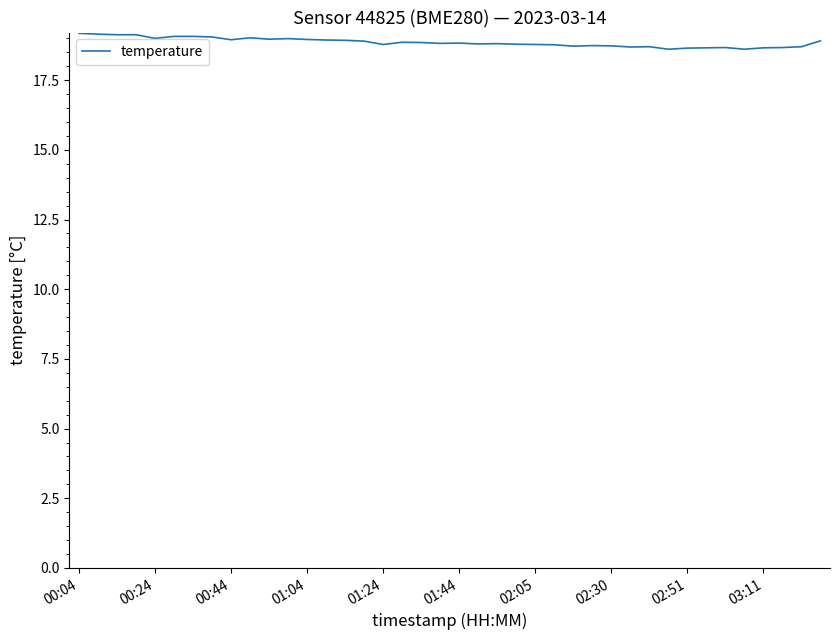

What is the difference between the maximum and minimum values?

0.6